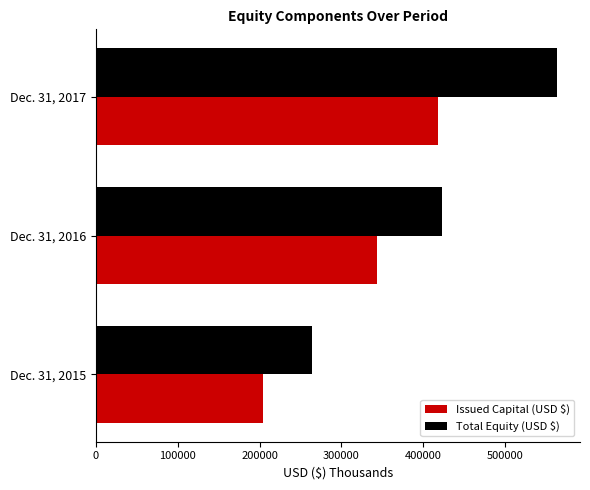

Which series has the largest total across all categories?

Total Equity (USD $)